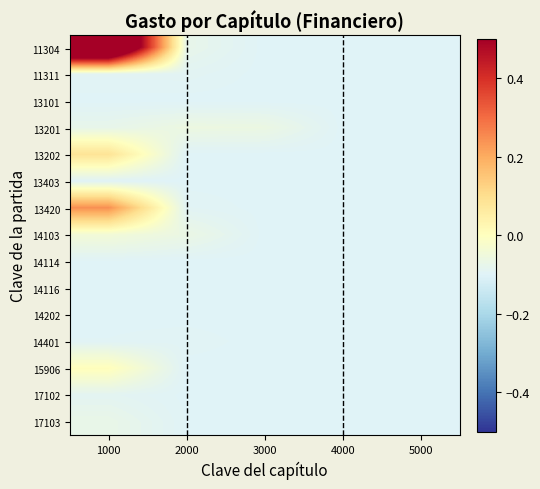

Reading left to right, what are all the values shown in this chart?

11304: 1000=0.9	2000=-0.1	3000=-0.1	4000=-0.1	5000=-0.1
11311: 1000=-0.1	2000=-0.1	3000=-0.1	4000=-0.1	5000=-0.1
13101: 1000=-0.1	2000=-0.1	3000=-0.1	4000=-0.1	5000=-0.1
13201: 1000=-0.1	2000=-0.1	3000=-0.1	4000=-0.1	5000=-0.1
13202: 1000=0.1	2000=-0.1	3000=-0.1	4000=-0.1	5000=-0.1
13403: 1000=-0.1	2000=-0.1	3000=-0.1	4000=-0.1	5000=-0.1
13420: 1000=0.2	2000=-0.1	3000=-0.1	4000=-0.1	5000=-0.1
14103: 1000=-0.0	2000=-0.1	3000=-0.1	4000=-0.1	5000=-0.1
14114: 1000=-0.1	2000=-0.1	3000=-0.1	4000=-0.1	5000=-0.1
14116: 1000=-0.1	2000=-0.1	3000=-0.1	4000=-0.1	5000=-0.1
14202: 1000=-0.1	2000=-0.1	3000=-0.1	4000=-0.1	5000=-0.1
14401: 1000=-0.1	2000=-0.1	3000=-0.1	4000=-0.1	5000=-0.1
15906: 1000=0.0	2000=-0.1	3000=-0.1	4000=-0.1	5000=-0.1
17102: 1000=-0.1	2000=-0.1	3000=-0.1	4000=-0.1	5000=-0.1
17103: 1000=-0.1	2000=-0.1	3000=-0.1	4000=-0.1	5000=-0.1